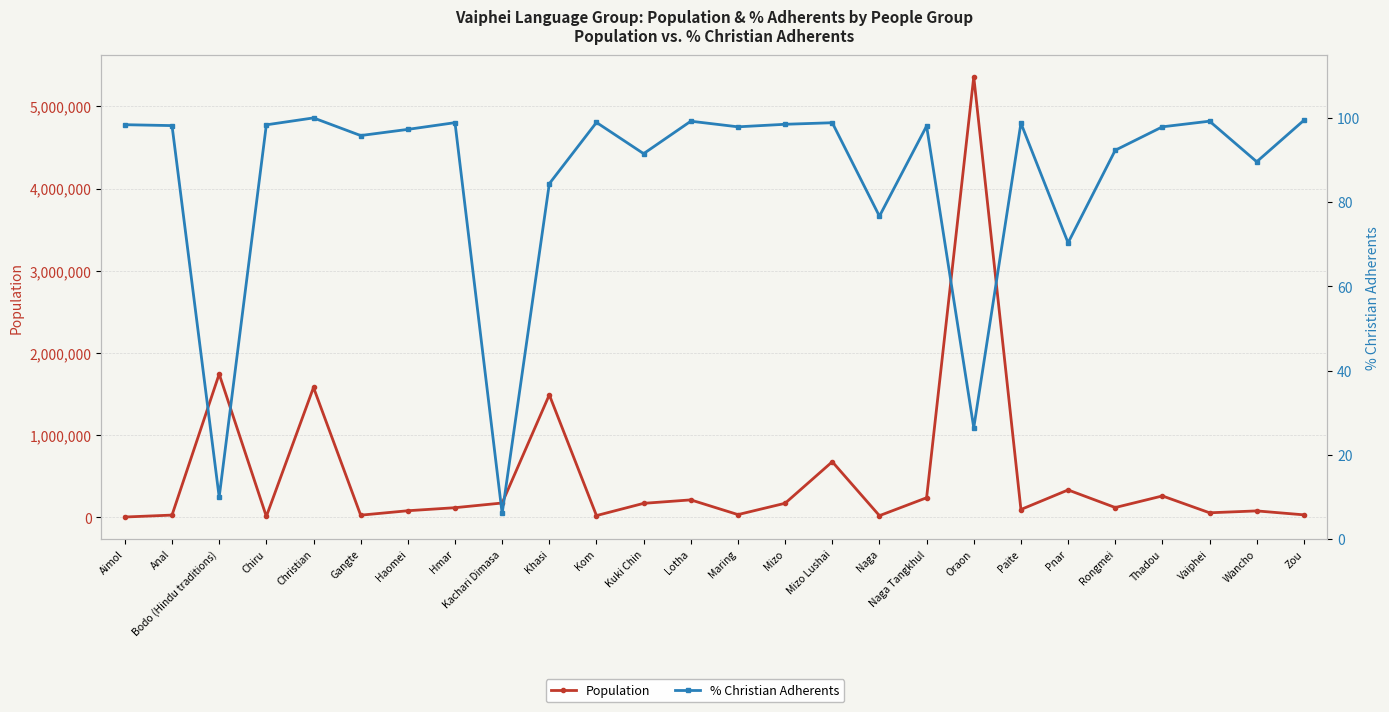

At which label does Population first exceed 119000?

Bodo (Hindu traditions)